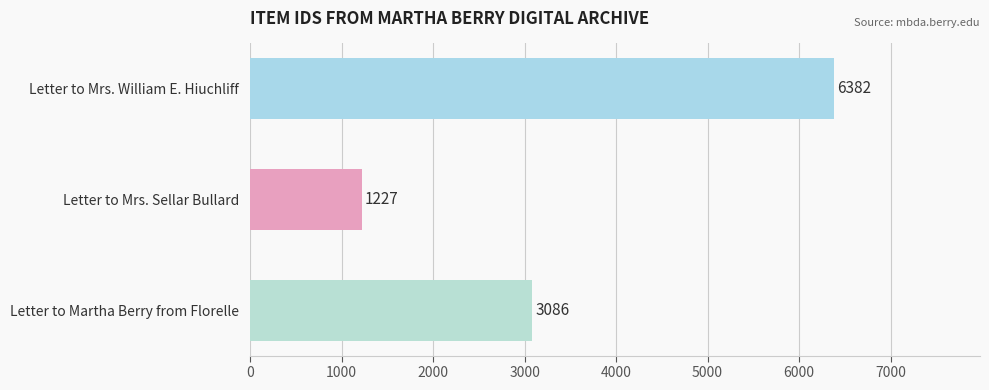

List the labels in order of value, largest first.

Letter to Mrs. William E. Hiuchliff, Letter to Martha Berry from Florelle, Letter to Mrs. Sellar Bullard